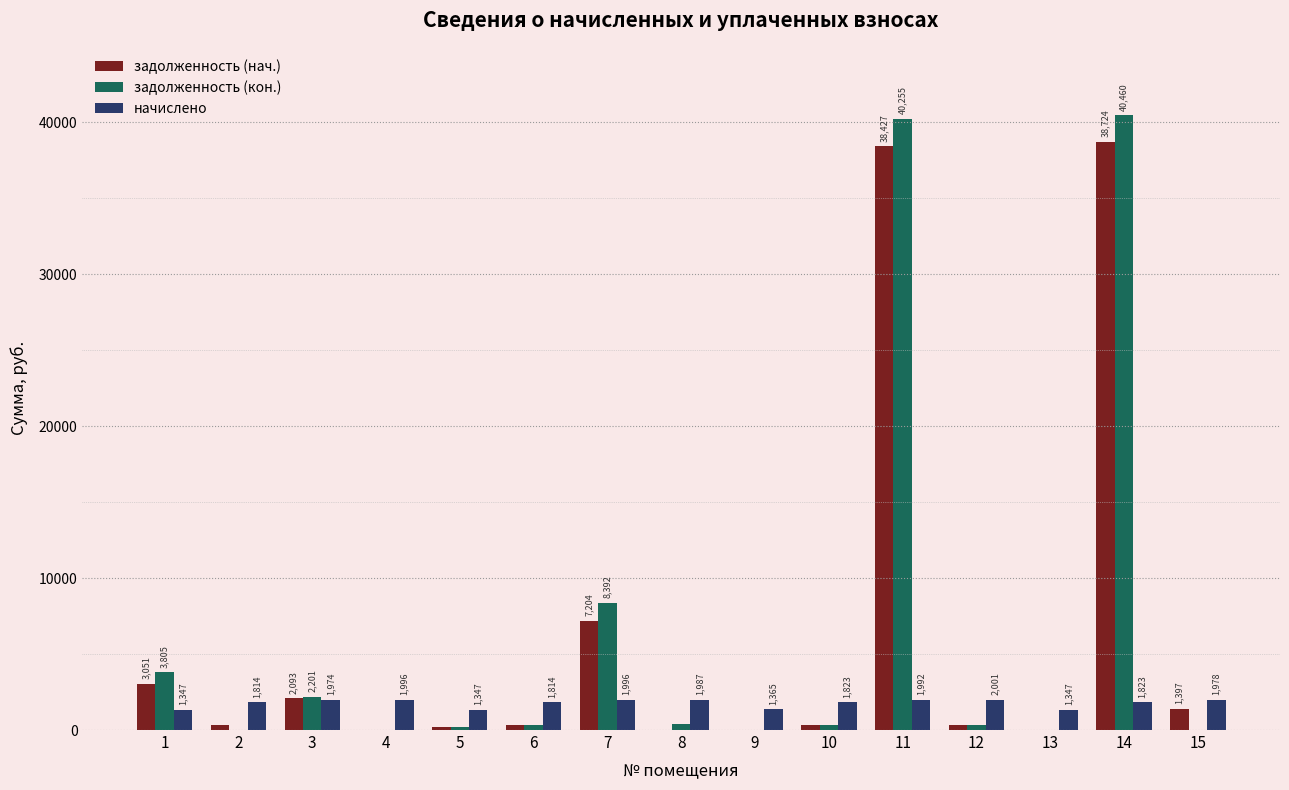

At which label is задолженность (нач.) closest to 19362?

7